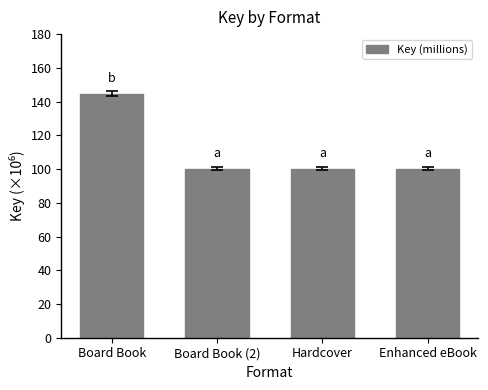

What is the minimum value shown in the chart?

100.2